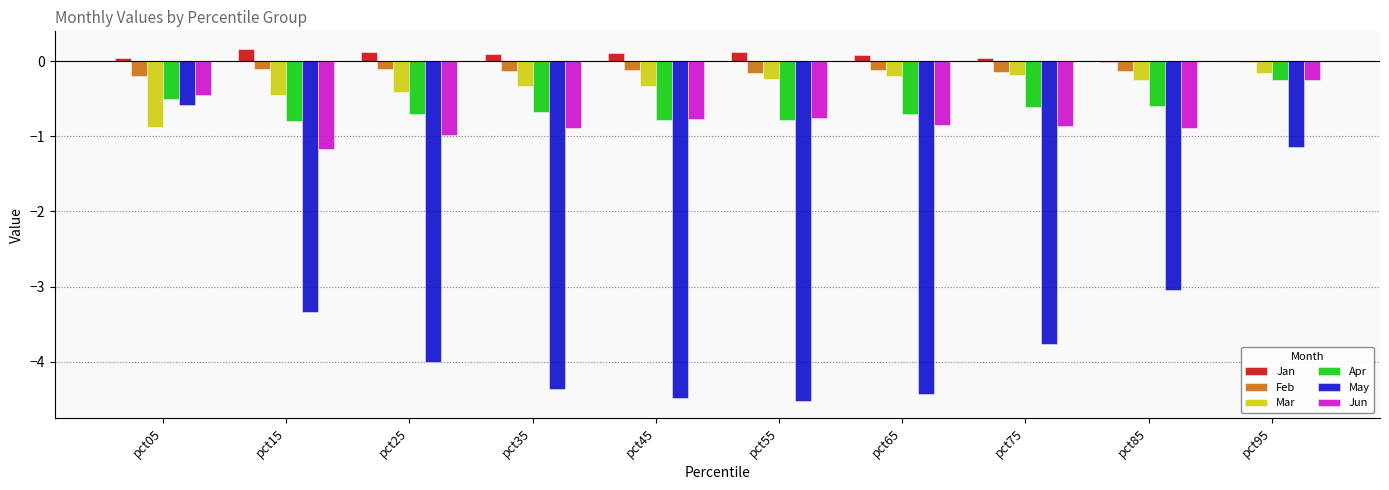

Is it true that Mar equals -0.3 at pct35?

True